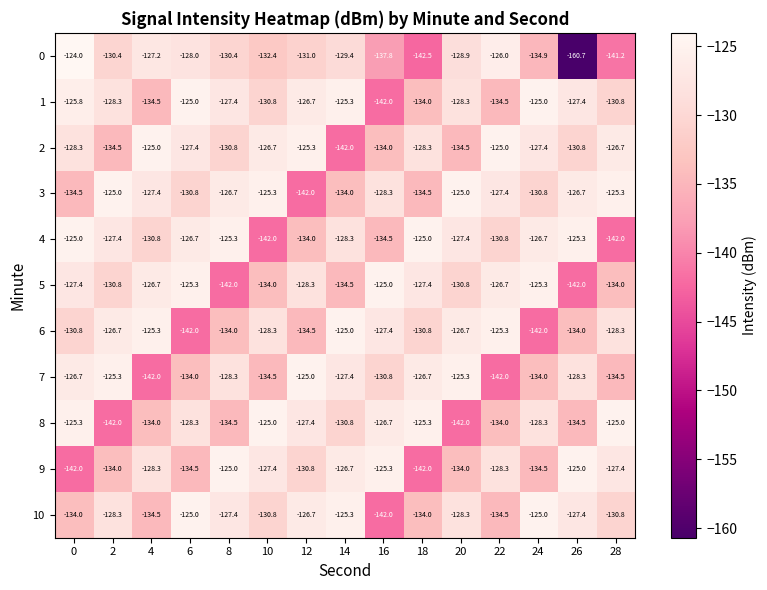

What is the greatest value displayed?

-124.0